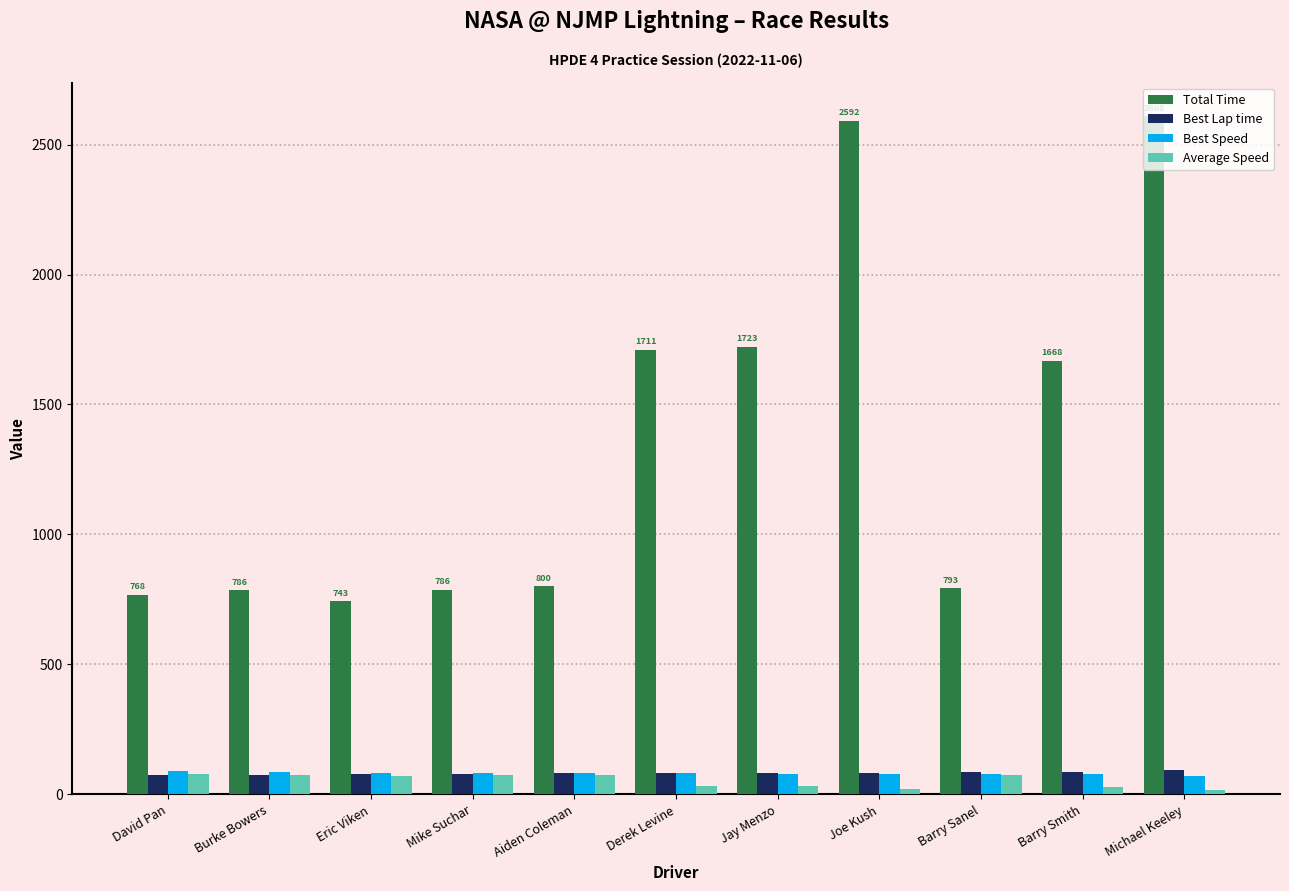

What position from the right is Barry Sanel?

3